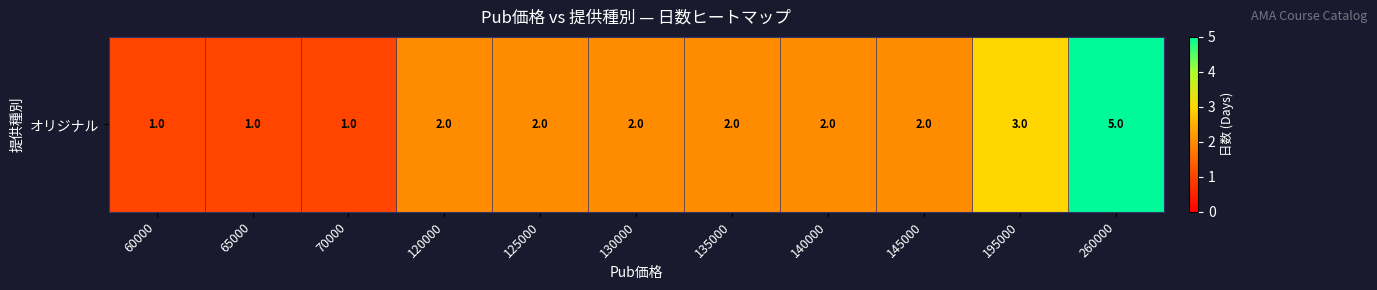

How many data points does each series have?

11